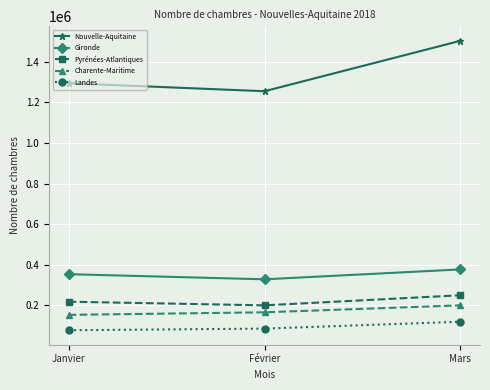

What is the total value across all series at Mars?

2449934